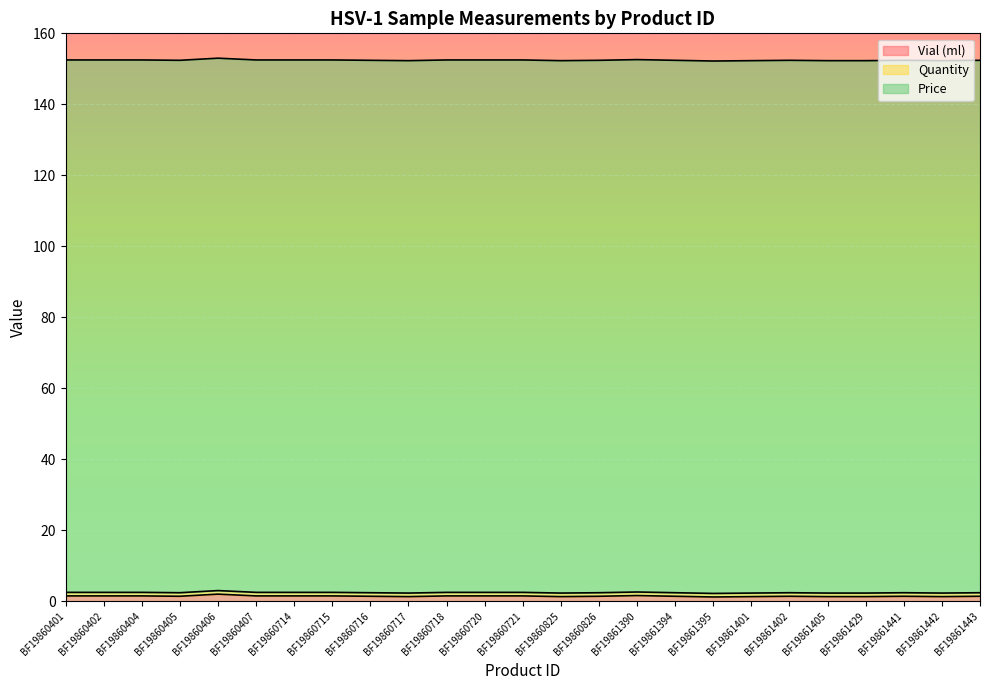

At which label does Quantity reach its minimum?

BF19860401